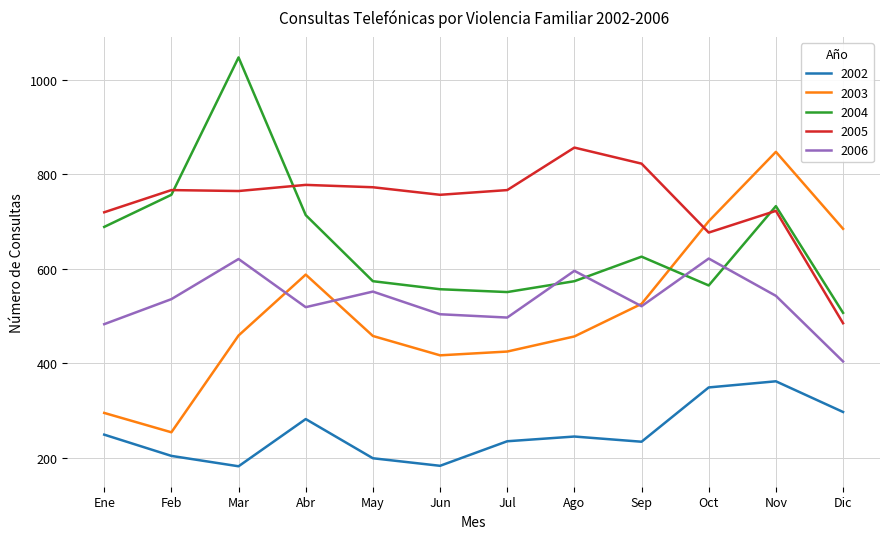

What is the greatest value displayed?

1048